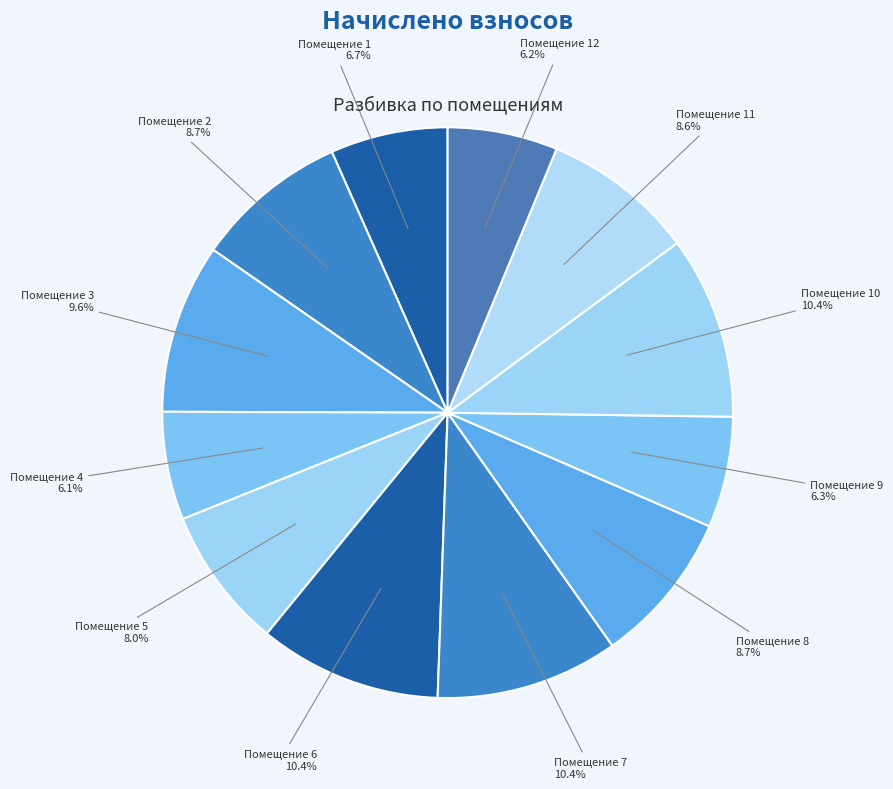

Which slice is the largest?

6